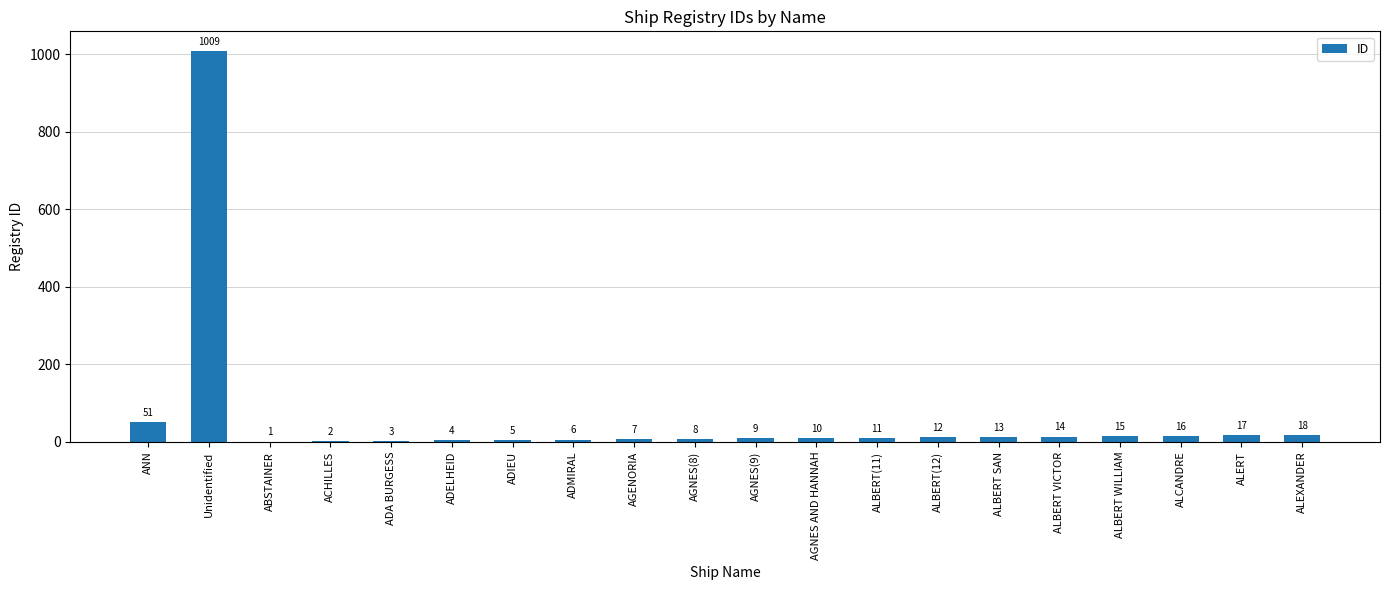

What is the sum of all values?

1231